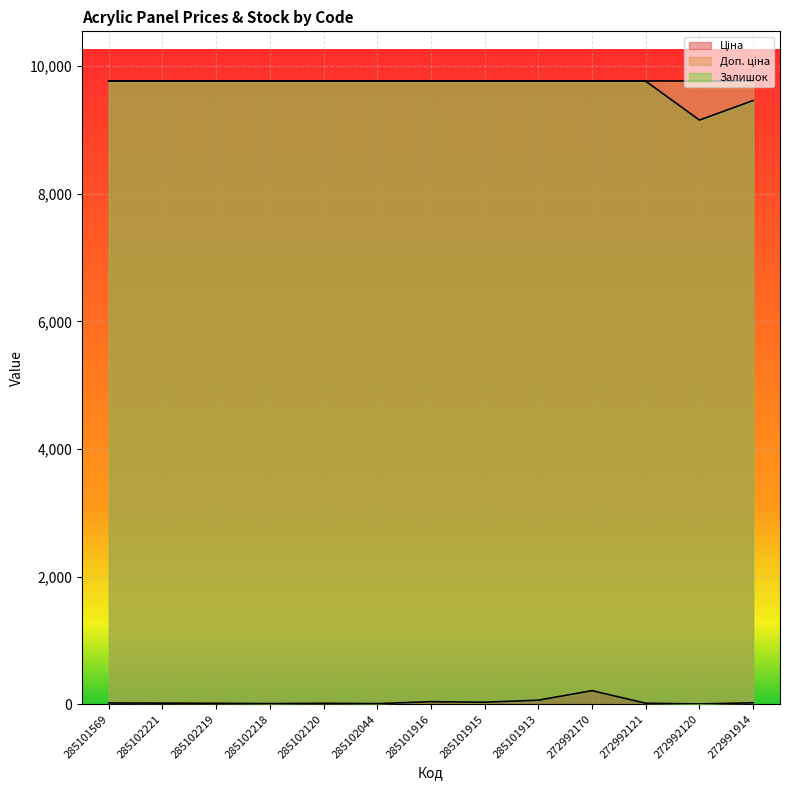

True or false: Доп. ціна and Залишок cross at least once.

False